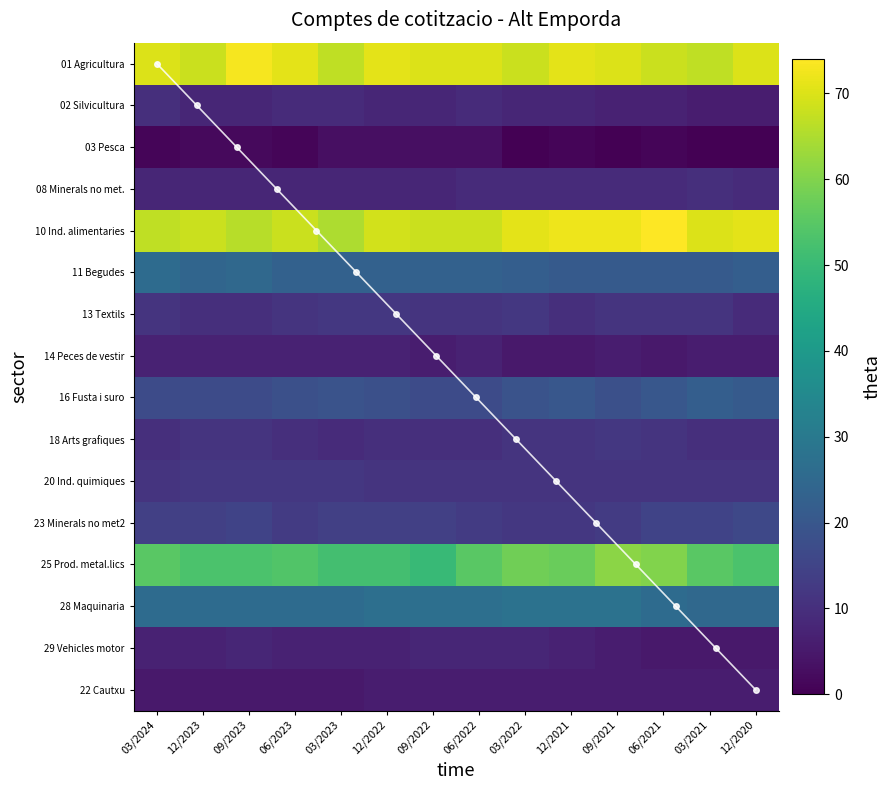

Rank the series by their maximum value, from lowest to highest.

03 Pesca, 22 Cautxu, 14 Peces de vestir, 29 Vehicles motor, 02 Silvicultura, 08 Minerals no met., 13 Textils, 18 Arts grafiques, 20 Ind. quimiques, 23 Minerals no met2, 16 Fusta i suro, 11 Begudes, 28 Maquinaria, 25 Prod. metal.lics, 01 Agricultura, 10 Ind. alimentaries